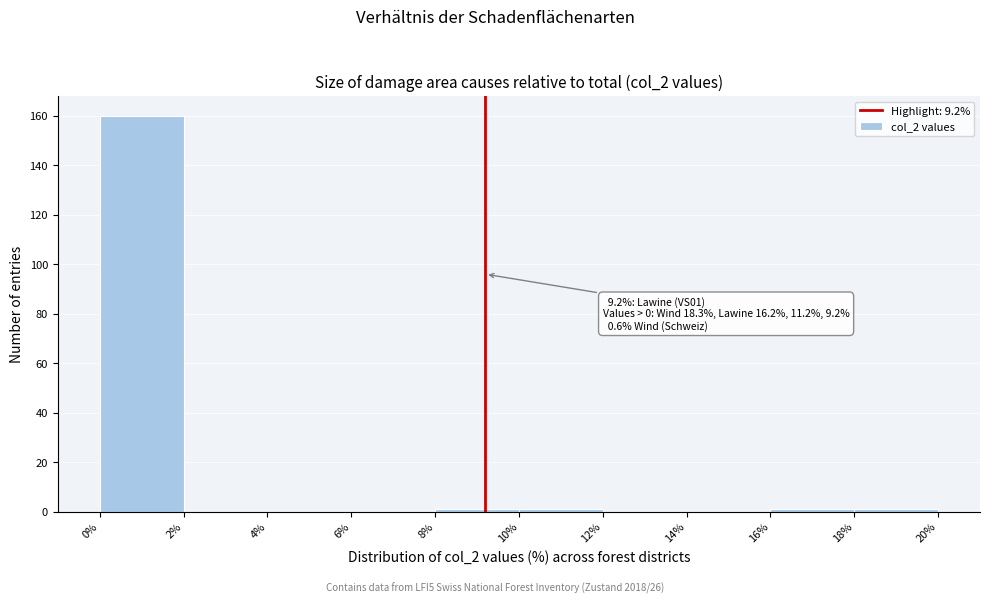

Over which range of the x-axis is the bar tallest?

0% to 2%